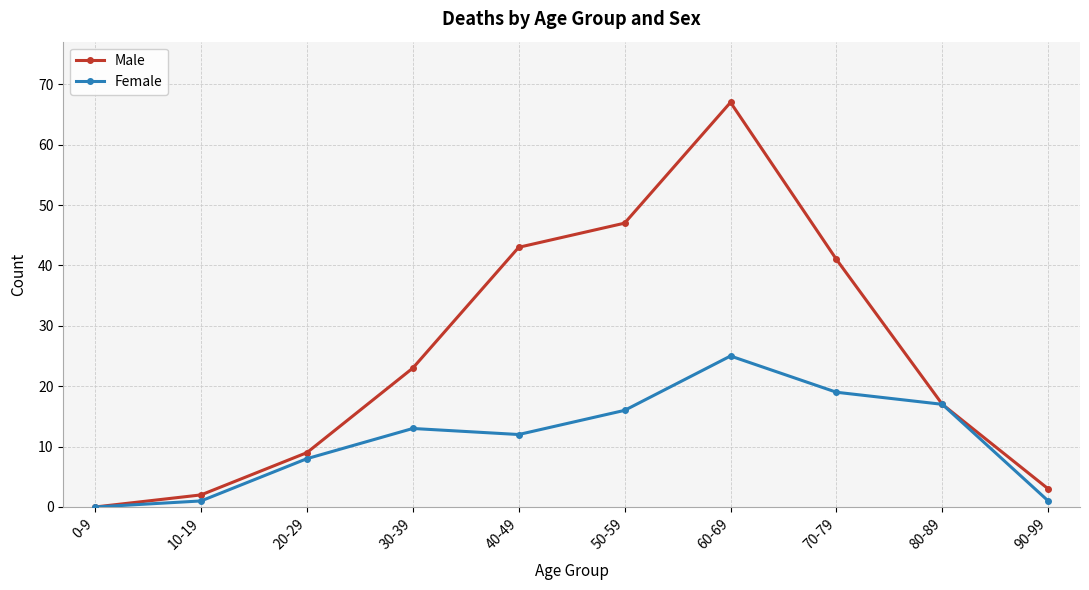

What is the sum of the Female values at 20-29 and 40-49?

20